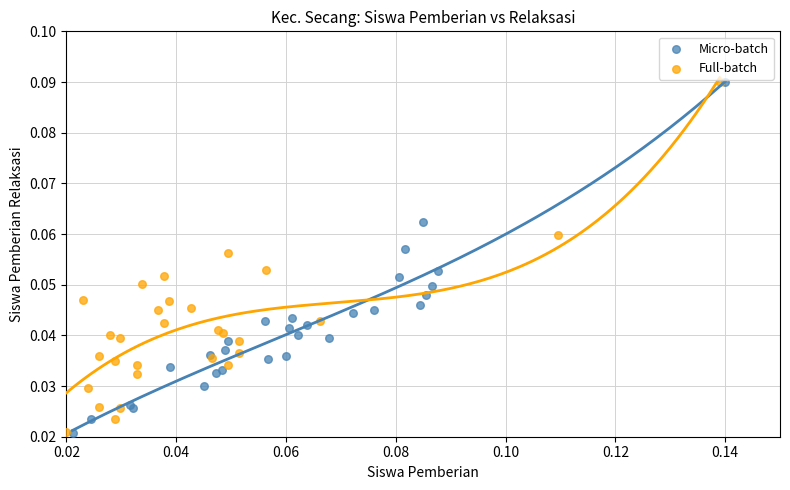

What are all the series names shown in the legend?

Micro-batch, Full-batch